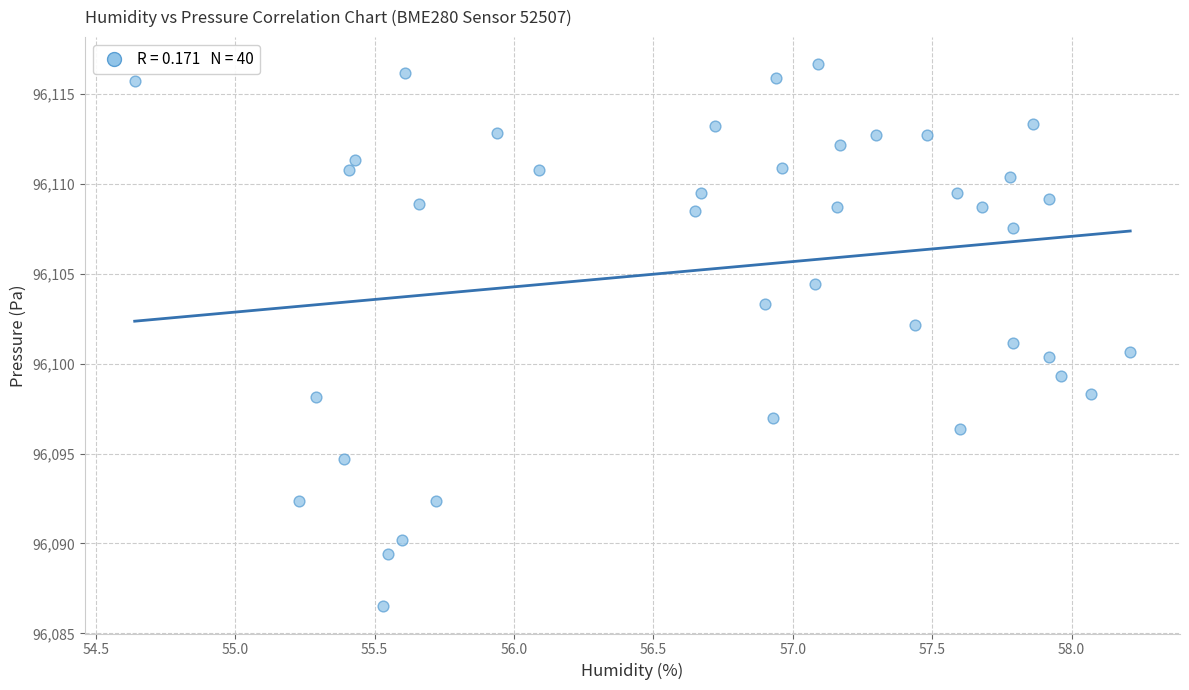

What is the range of Y values (max minus min)?

30.2